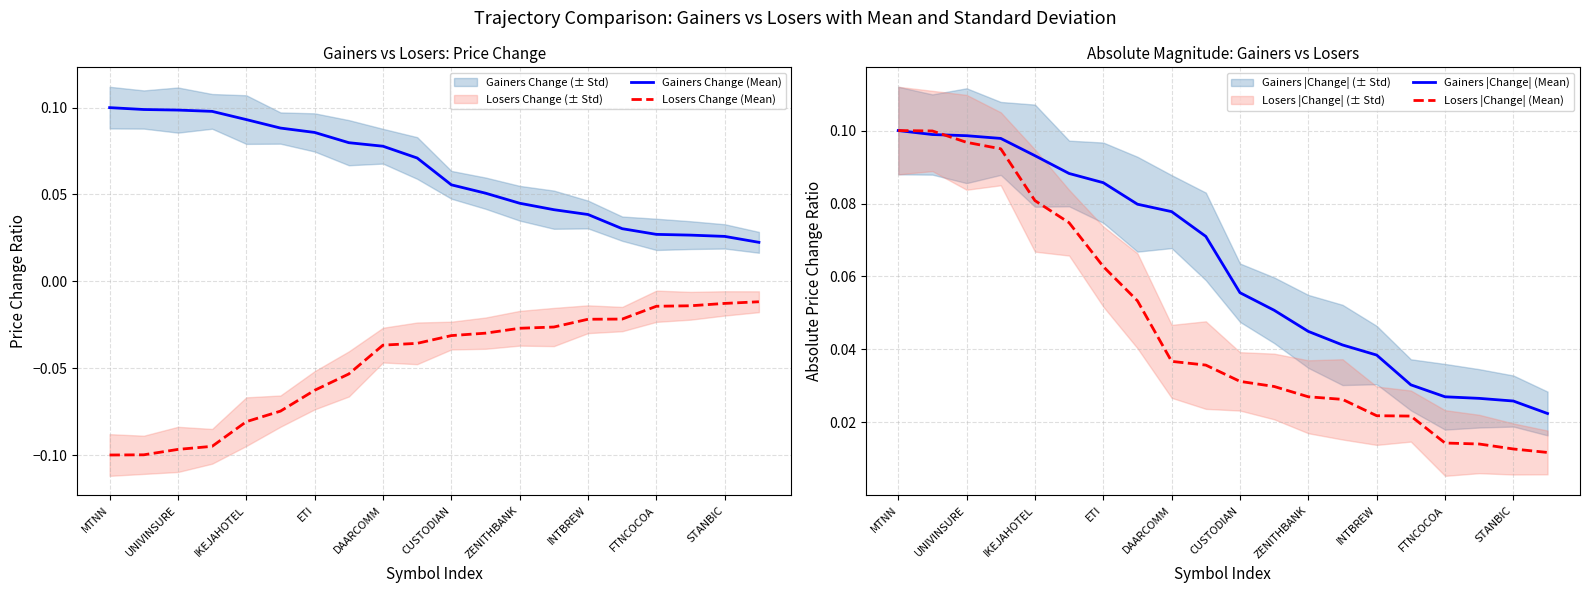

Which category has the highest value across all series?

MTNN